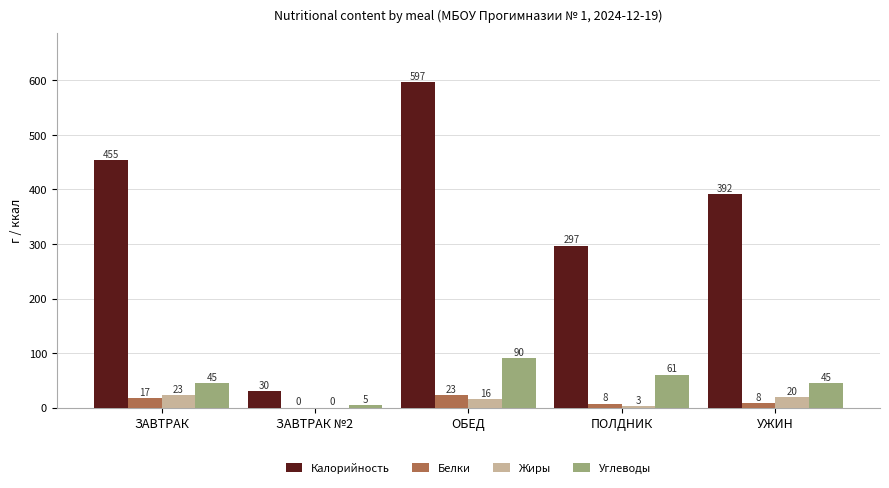

What are all the series names shown in the legend?

Калорийность, Белки, Жиры, Углеводы